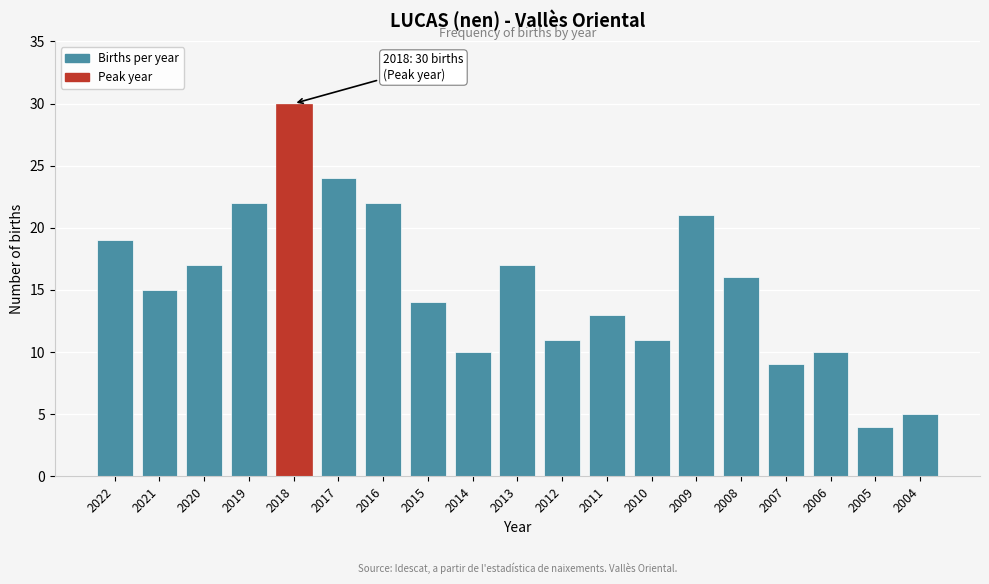

Reading right to left, what are all the values shown in this chart?

2004=5	2005=4	2006=10	2007=9	2008=16	2009=21	2010=11	2011=13	2012=11	2013=17	2014=10	2015=14	2016=22	2017=24	2018=30	2019=22	2020=17	2021=15	2022=19